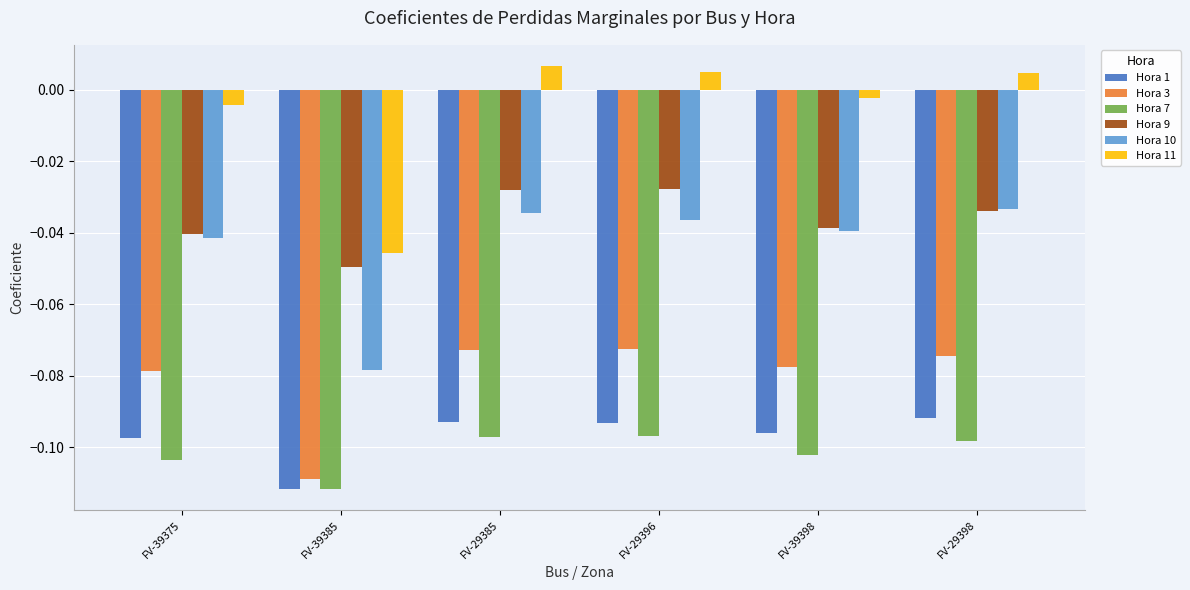

At how many categories does at least one series exceed 0?

3